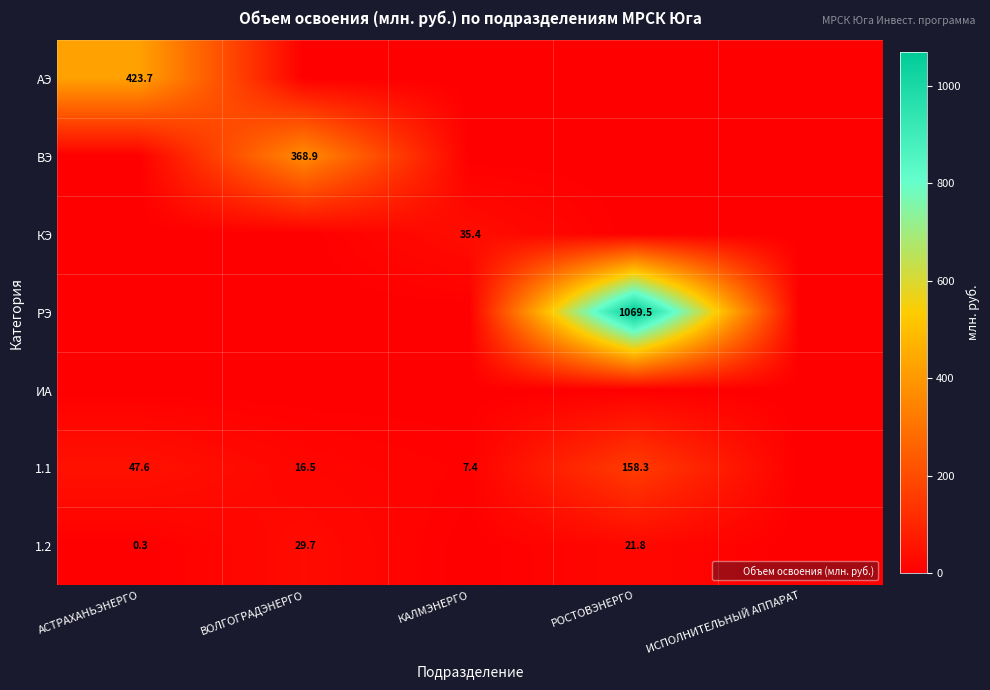

Is the value of ИА at РОСТОВЭНЕРГО greater than the value of 1.2 at КАЛМЭНЕРГО?

No